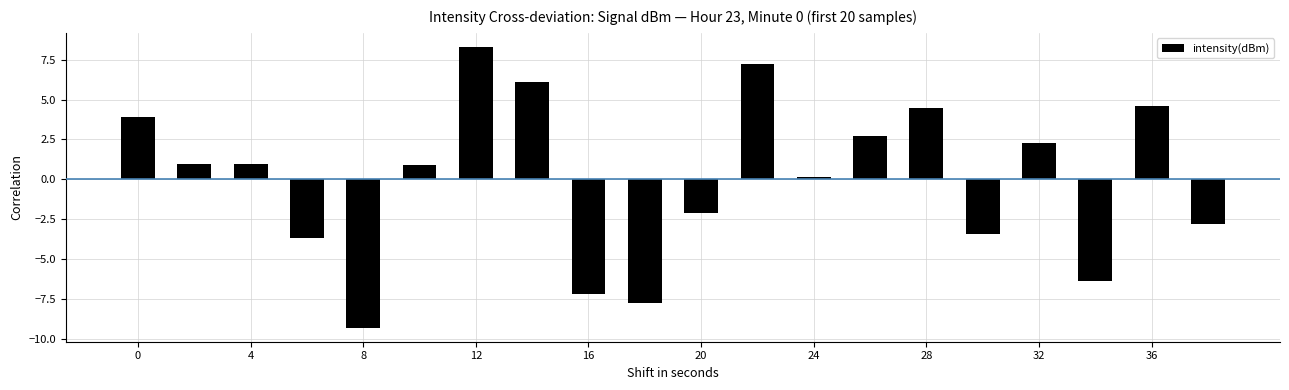

How many values are below 0?

8